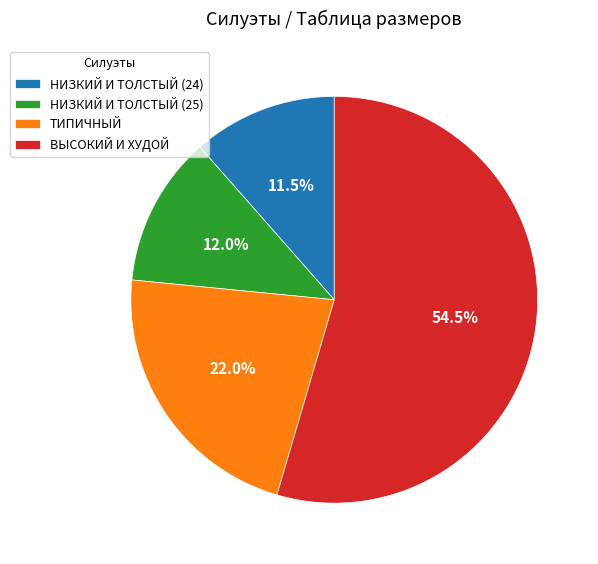

What is the total percentage of НИЗКИЙ И ТОЛСТЫЙ (25) and ВЫСОКИЙ И ХУДОЙ?

66.5%